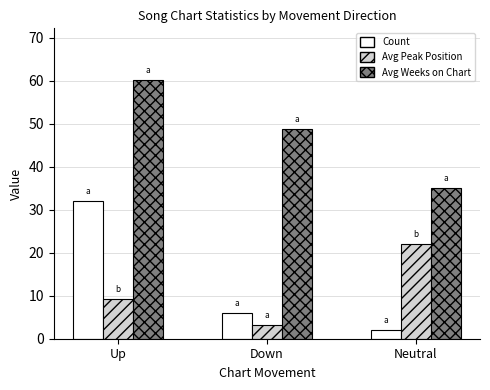

Which label corresponds to the largest value in the chart?

Up